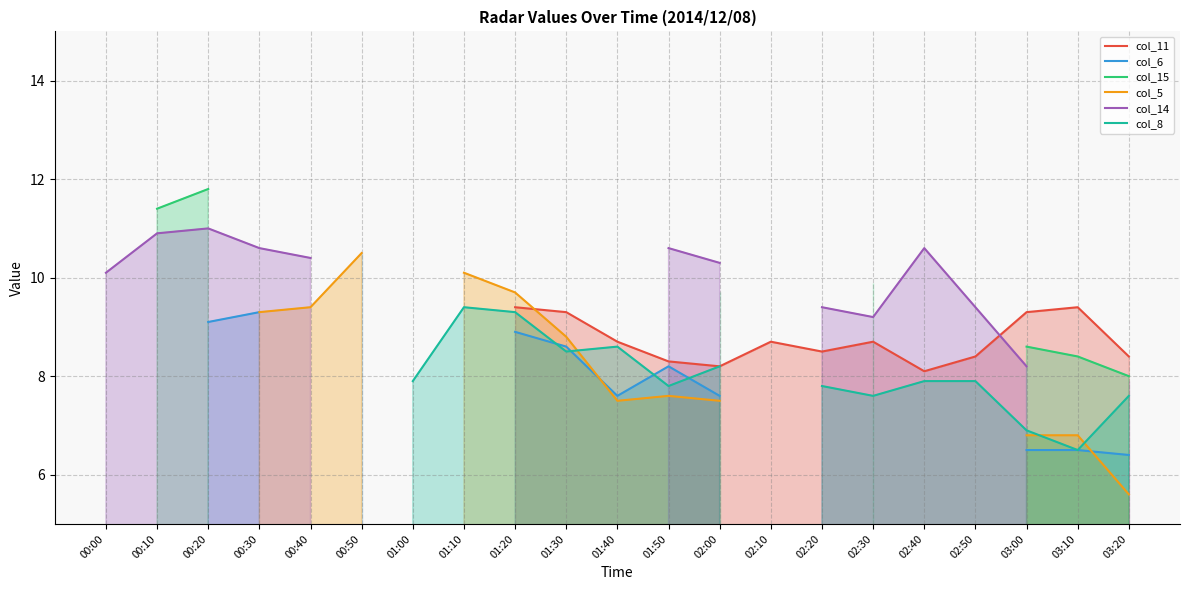

How many series are shown in this chart?

6